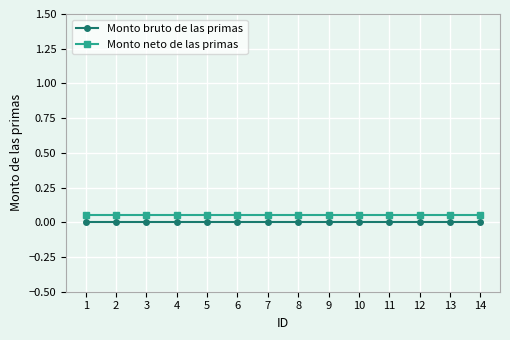

Is the value of Monto neto de las primas at 9 greater than the value of Monto bruto de las primas at 4?

Yes